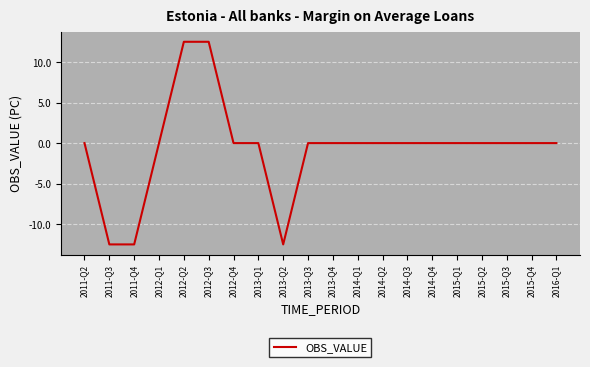

What is the smallest value displayed?

-12.5